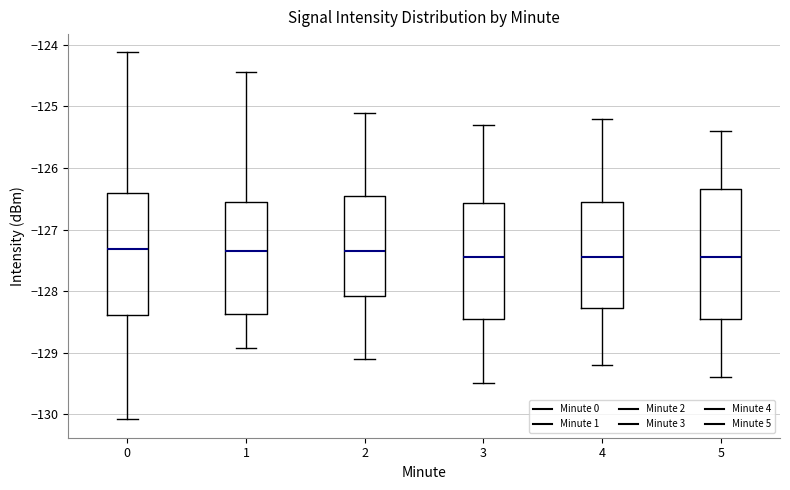

Reading left to right, read every box against the y-axis: the position of its median line, the range the box covers, and the ends of its whiskers. The values are not printed on the chart, so give them approximately, as read against the axis.

0: median -127.3, box -128.4 to -126.4, whiskers -130.1 to -124.1
1: median -127.3, box -128.4 to -126.5, whiskers -128.9 to -124.4
2: median -127.3, box -128.1 to -126.4, whiskers -129.1 to -125.1
3: median -127.4, box -128.4 to -126.6, whiskers -129.5 to -125.3
4: median -127.4, box -128.3 to -126.5, whiskers -129.2 to -125.2
5: median -127.4, box -128.4 to -126.3, whiskers -129.4 to -125.4